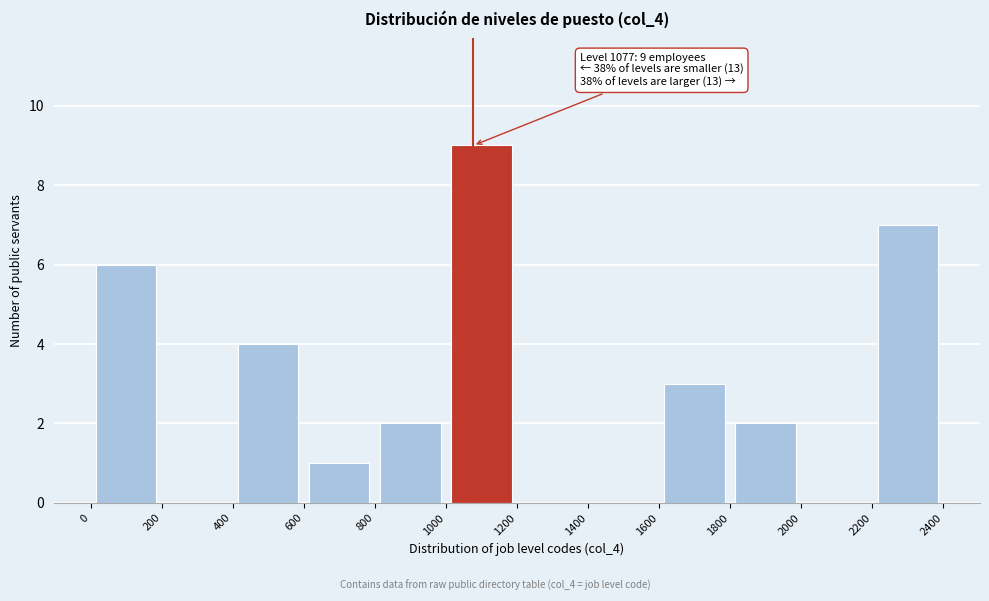

Which range on the x-axis has the tallest bar?

1000 to 1200